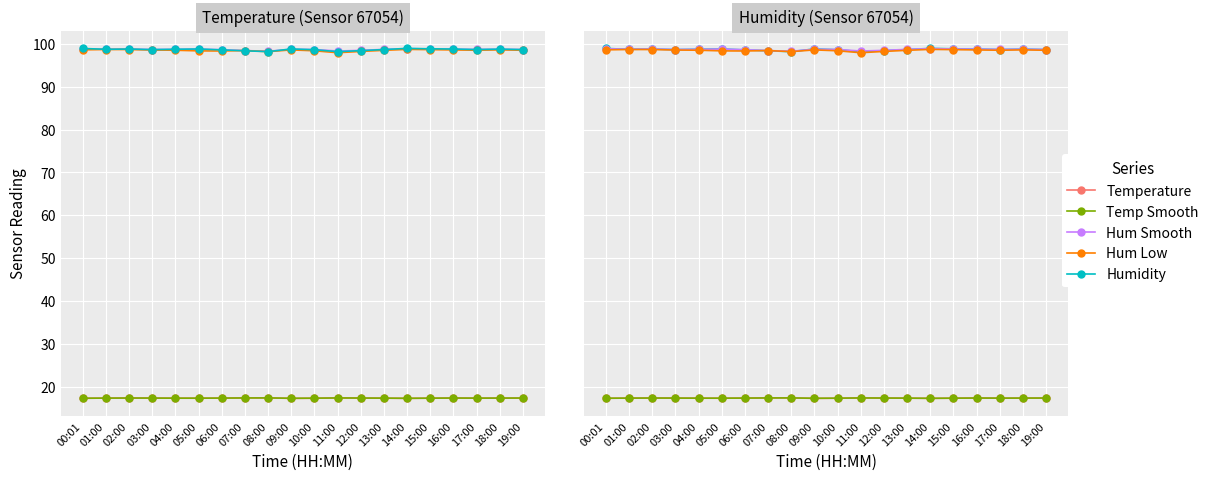

At which label does Hum Low first exceed 98?

00:01